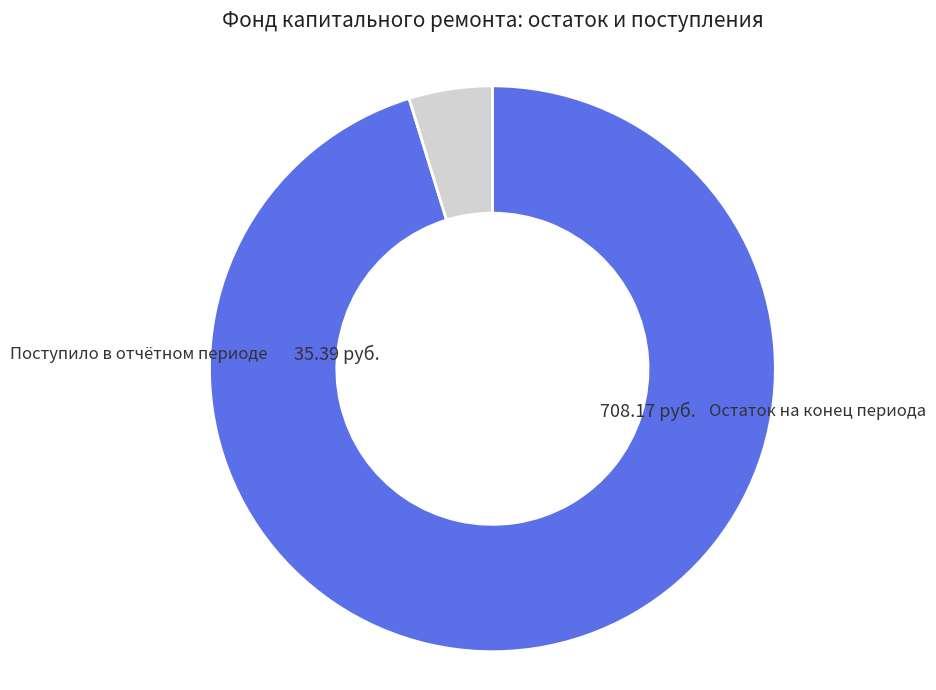

Is there any slice that represents more than half of the pie?

Yes